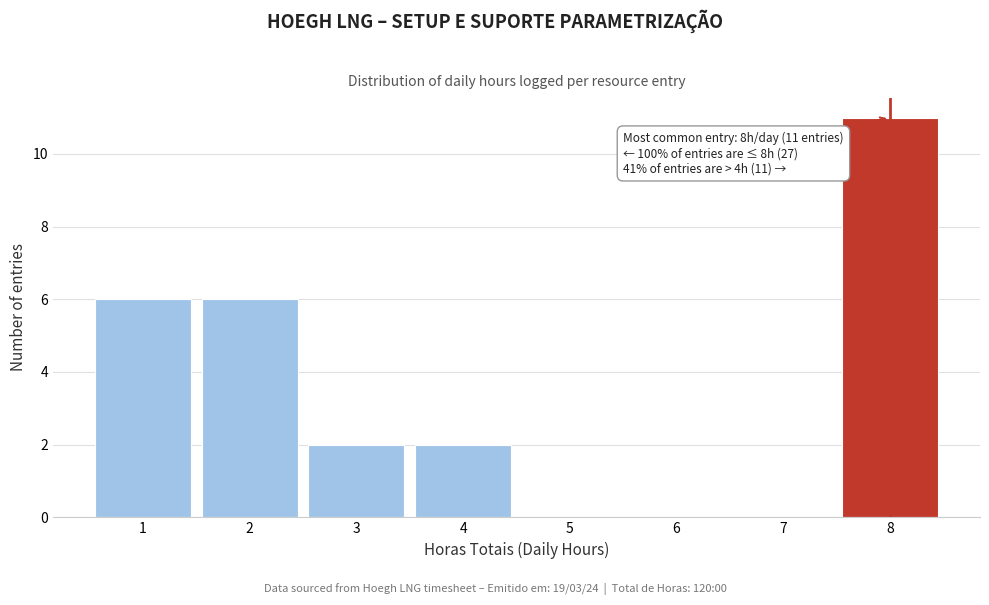

Which range on the x-axis has the tallest bar?

7.5 to 8.5